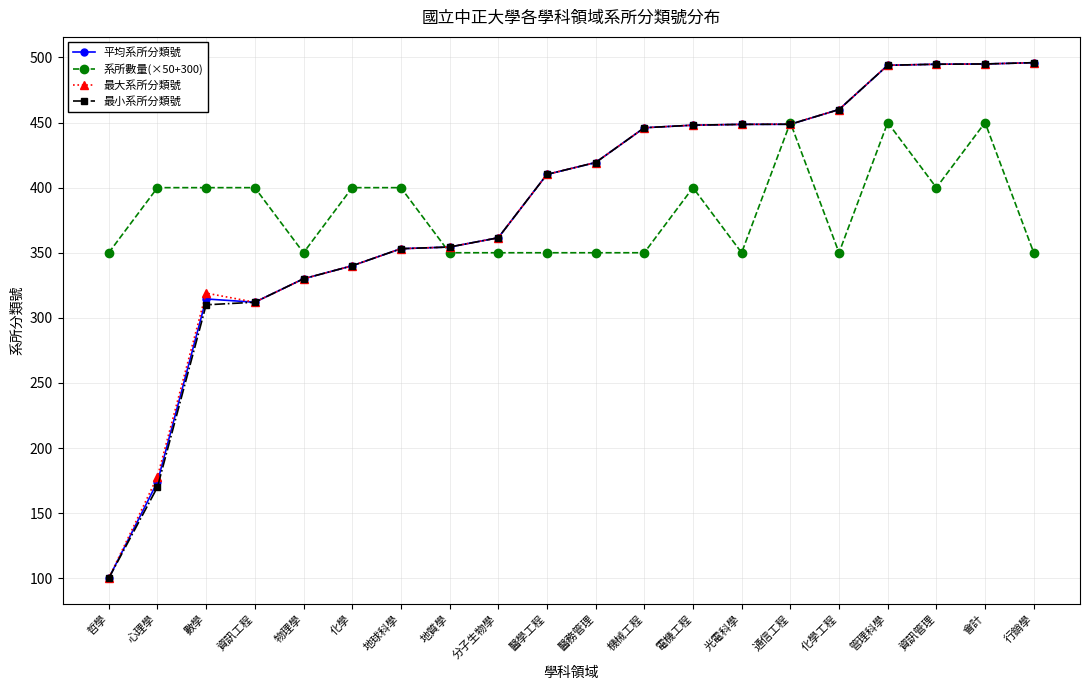

Is the value of 最大系所分類號 at 電機工程 greater than the value of 系所數量(×50+300) at 哲學?

Yes